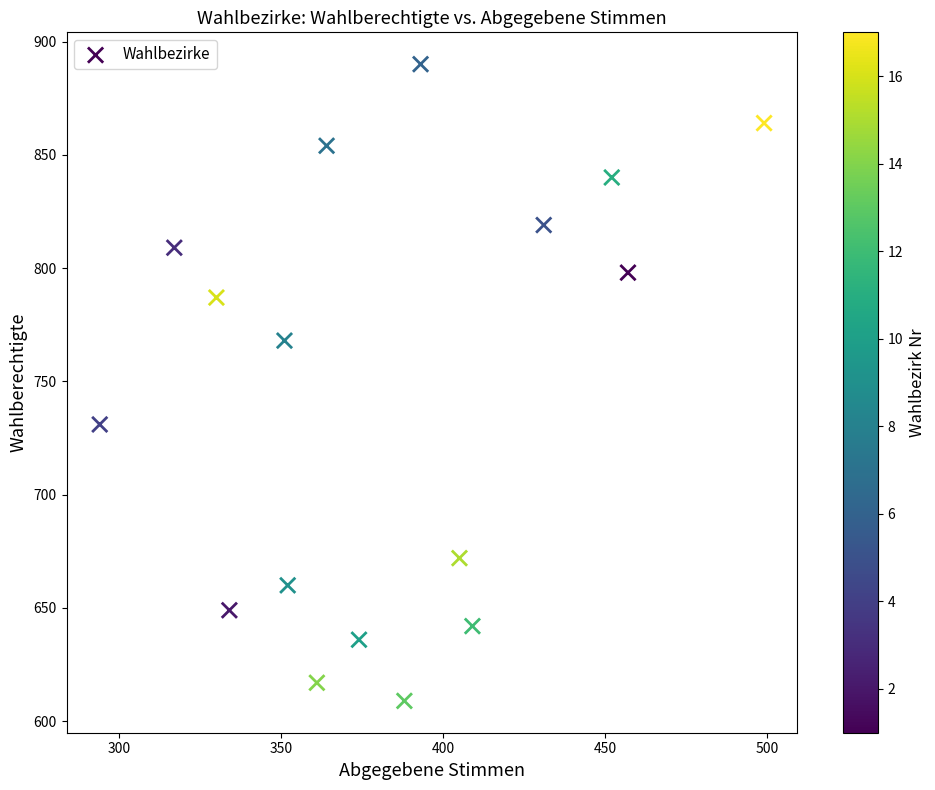

What is the range of X values (max minus min)?

205